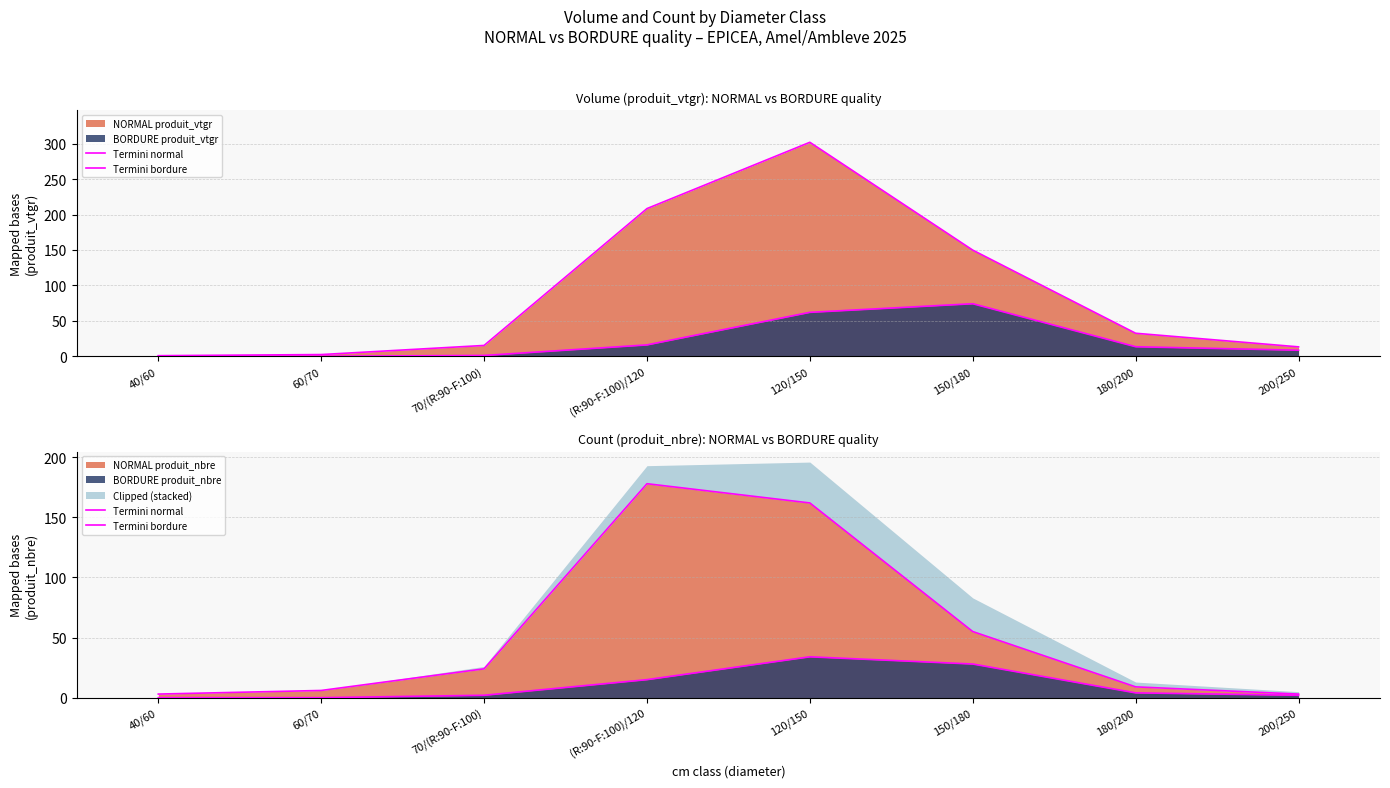

At which category does the chart reach its minimum across all series?

40/60